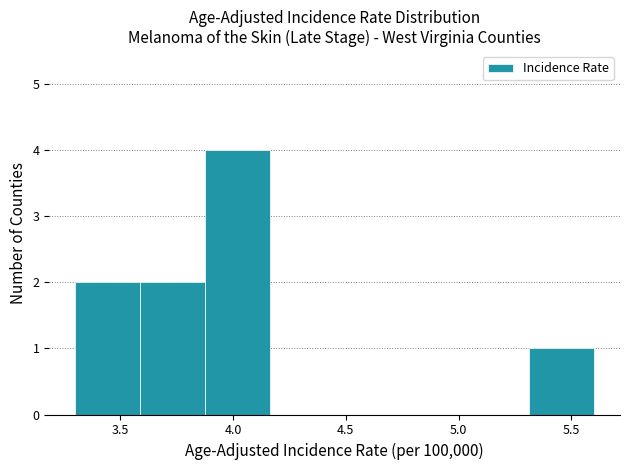

How tall is the bar that spans 5.30 to 5.60 on the x-axis? Neither the bar edges nor the heights are printed on the chart, so give them approximately, as read against the axes.

1